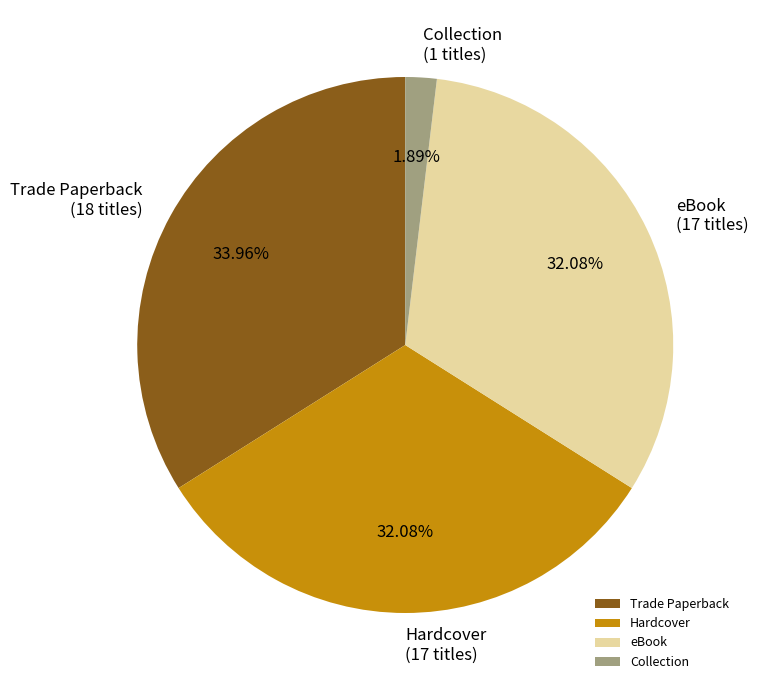

The Hardcover slice represents 47% of the pie. True or false?

False